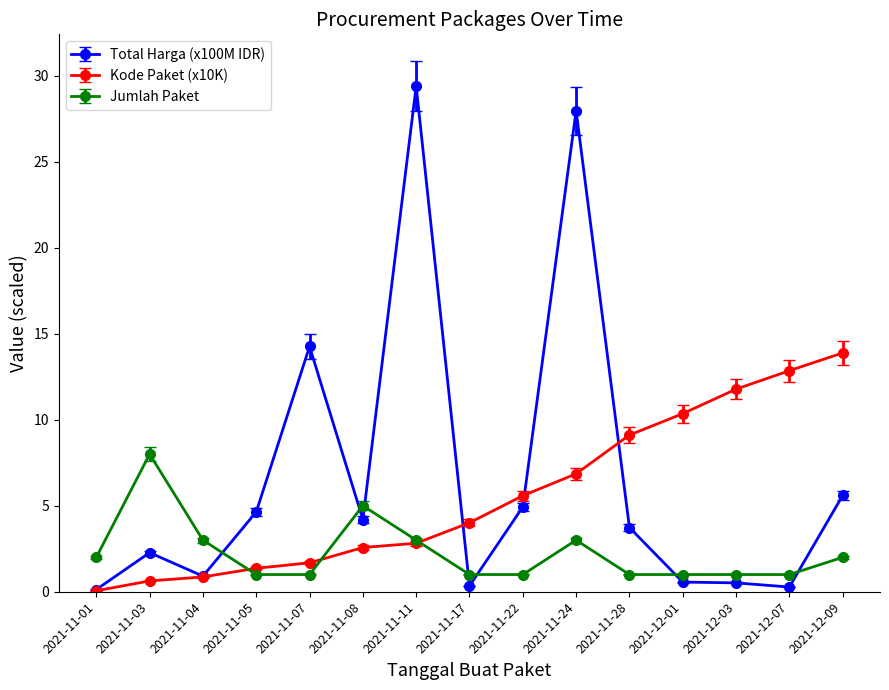

Rank the series by their maximum value, from lowest to highest.

Jumlah Paket, Kode Paket (x10K), Total Harga (x100M IDR)